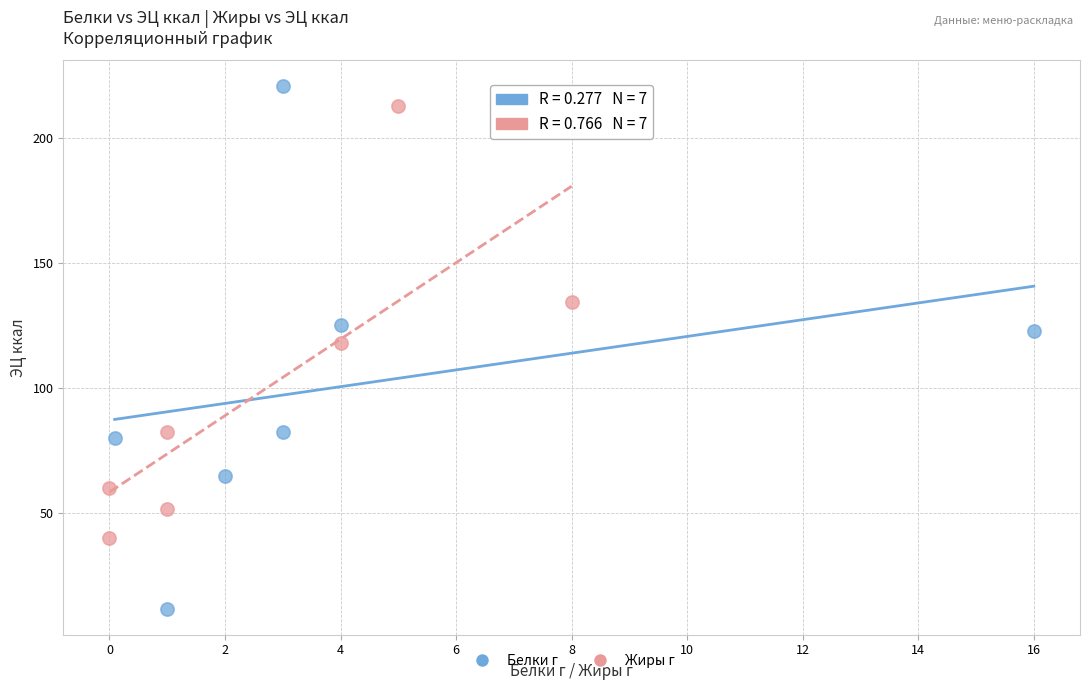

Which series reaches the minimum Y coordinate?

Белки г